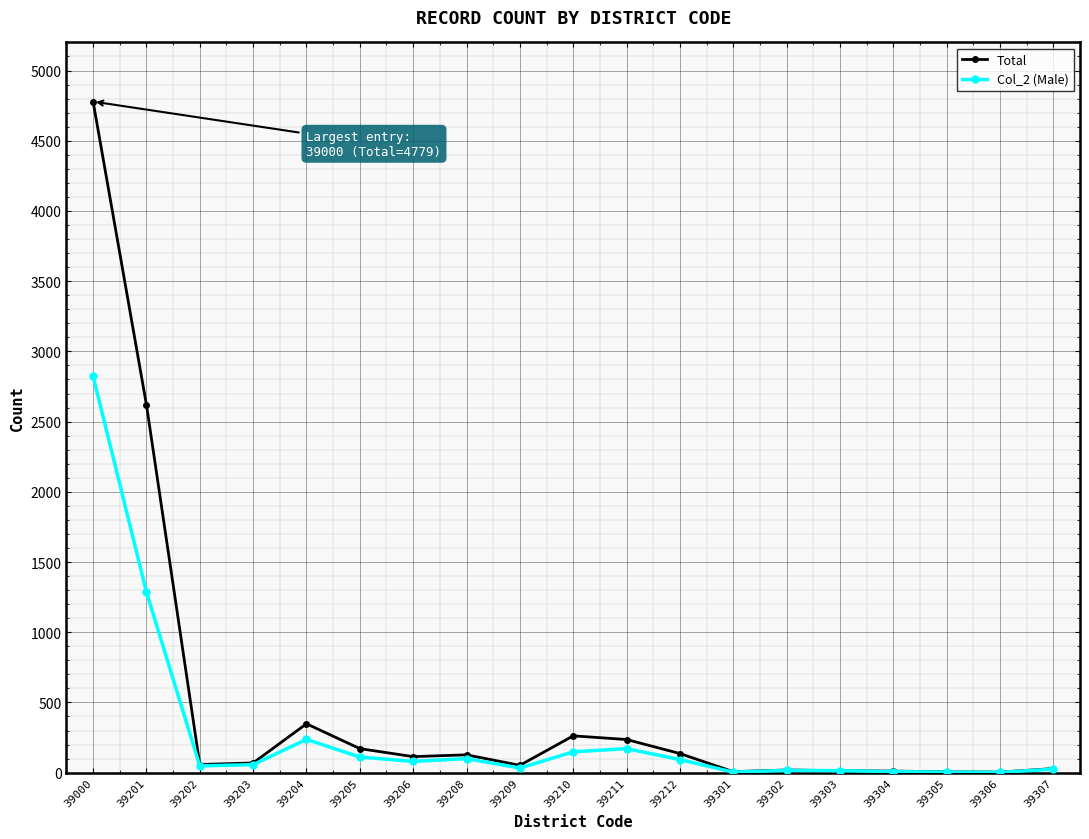

At 39201, list the series in order from largest to smallest.

Total, Col_2 (Male)